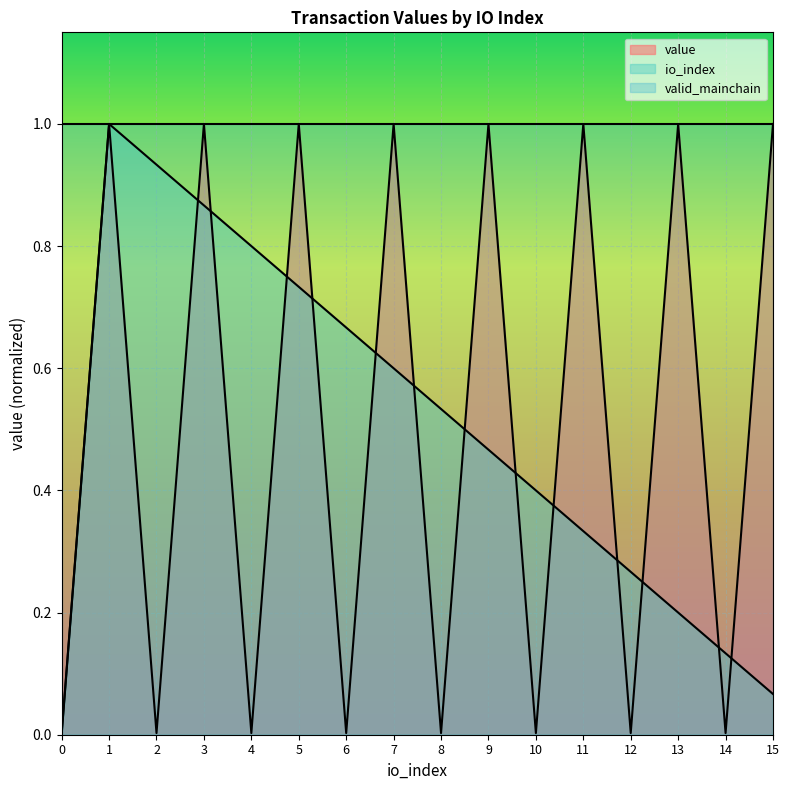

True or false: io_index and value intersect in this chart.

True